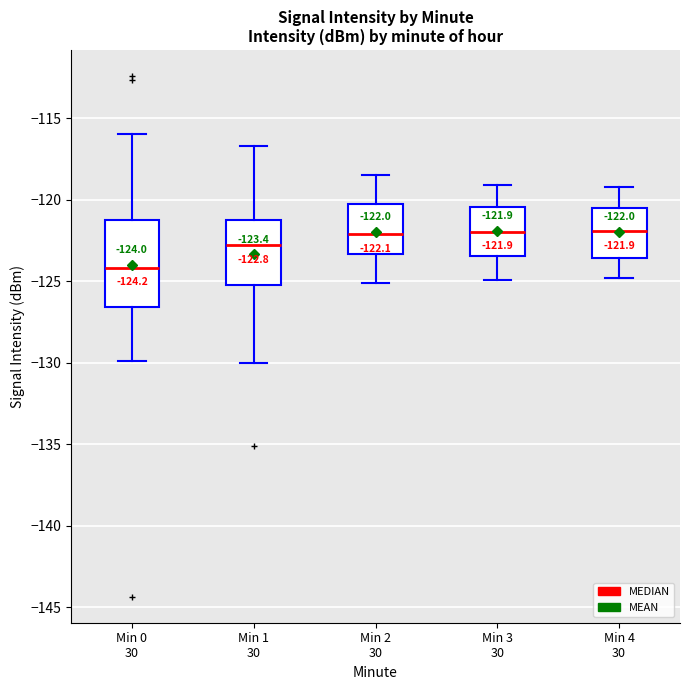

Comparing the boxes themselves (not the whiskers), which one is the tallest?

Min 0 30